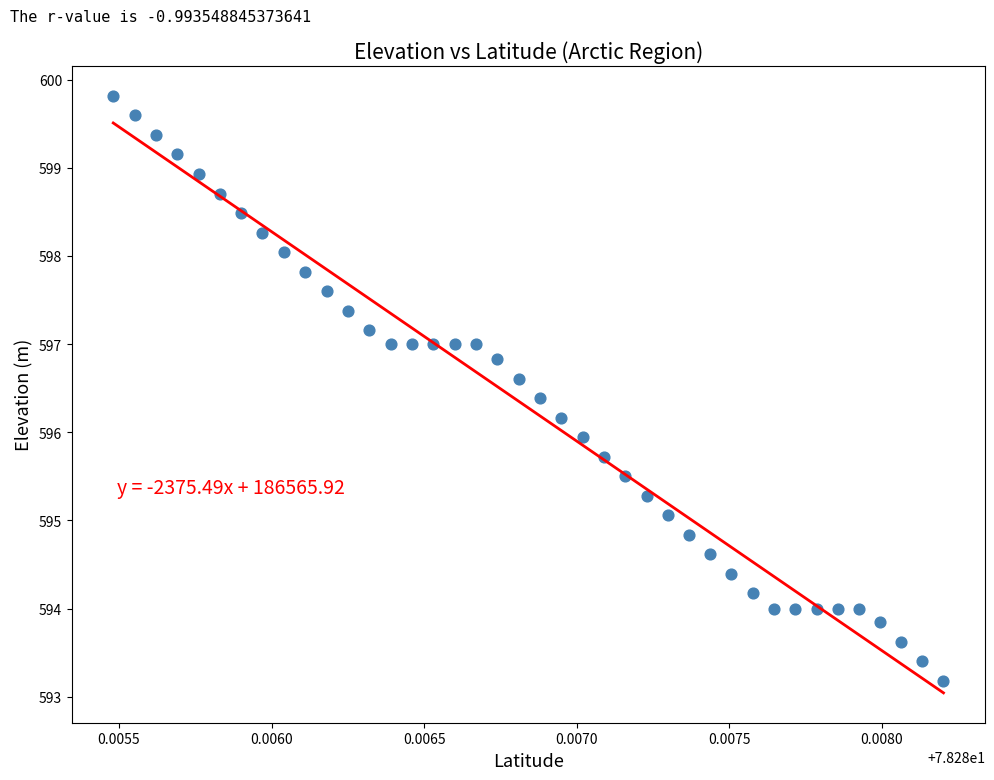

What is the range of Y values (max minus min)?

6.6